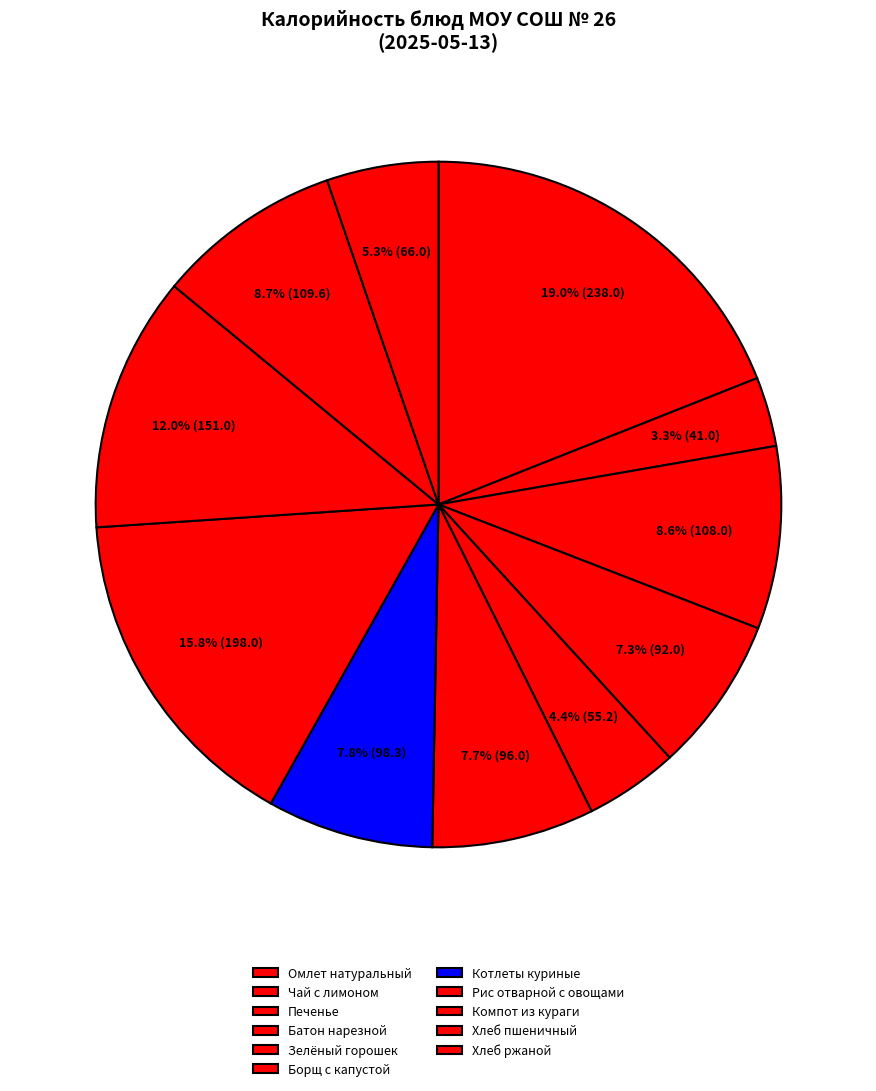

To the nearest percent, what percentage of the pie is Батон нарезной?

7%